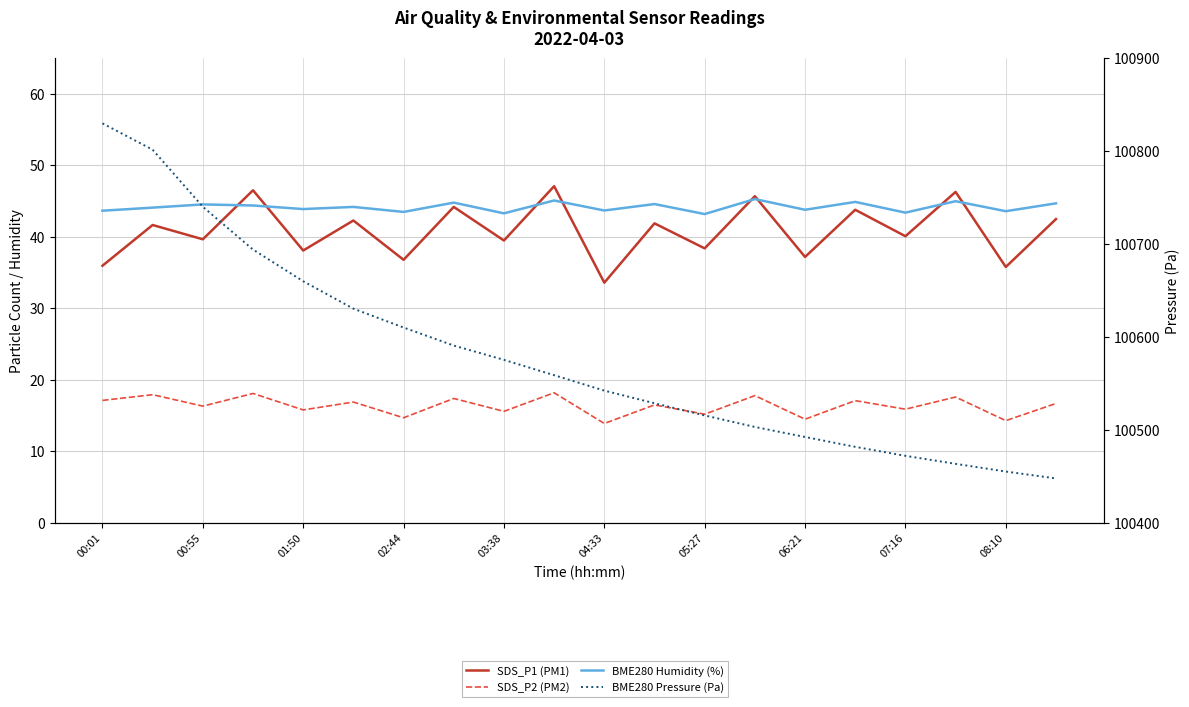

Reading left to right, list all the values displayed in this chart.

SDS_P1 (PM1): 36.0	41.7	39.7	46.5	38.1	42.3	36.8	44.2	39.5	47.1	33.6	41.9	38.4	45.7	37.2	43.8	40.1	46.3	35.8	42.5
SDS_P2 (PM2): 17.1	17.9	16.3	18.1	15.8	16.9	14.7	17.4	15.6	18.2	13.9	16.5	15.2	17.8	14.5	17.1	15.9	17.6	14.3	16.7
BME280 Humidity (%): 43.7	44.1	44.5	44.4	43.9	44.2	43.5	44.8	43.3	45.1	43.7	44.6	43.2	45.3	43.8	44.9	43.4	45.0	43.6	44.7
BME280 Pressure (Pa): 100829.9	100801.6	100740.2	100694.1	100660.0	100630.5	100610.2	100590.8	100575.4	100558.9	100542.3	100528.7	100515.6	100503.2	100492.4	100481.8	100472.1	100463.5	100455.2	100447.8